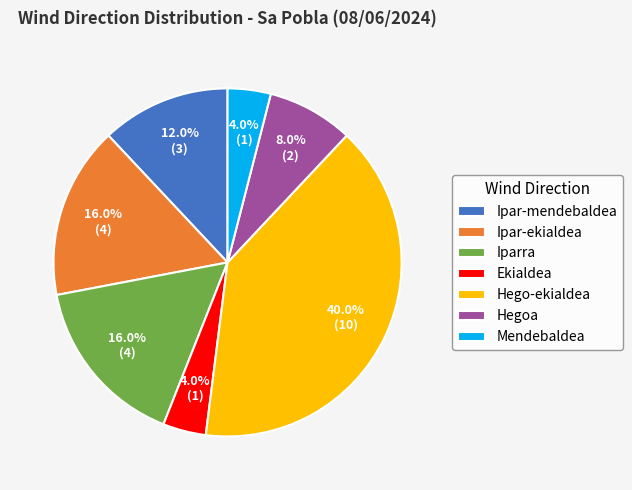

To the nearest percent, what is the average slice percentage?

14%